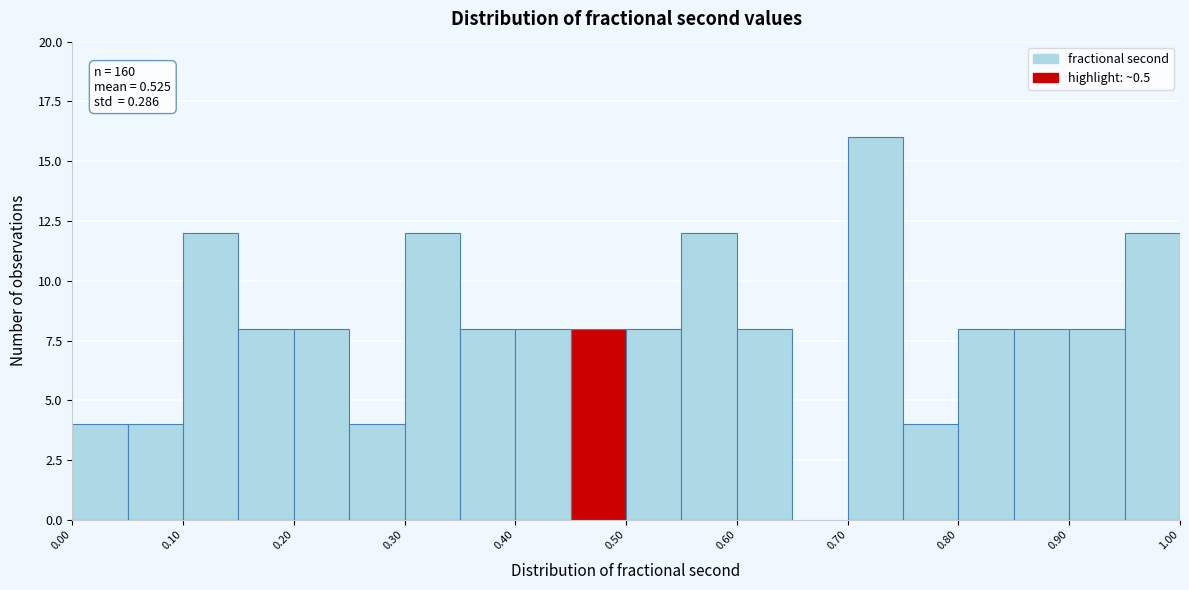

Which range on the x-axis has the tallest bar?

0.70 to 0.75